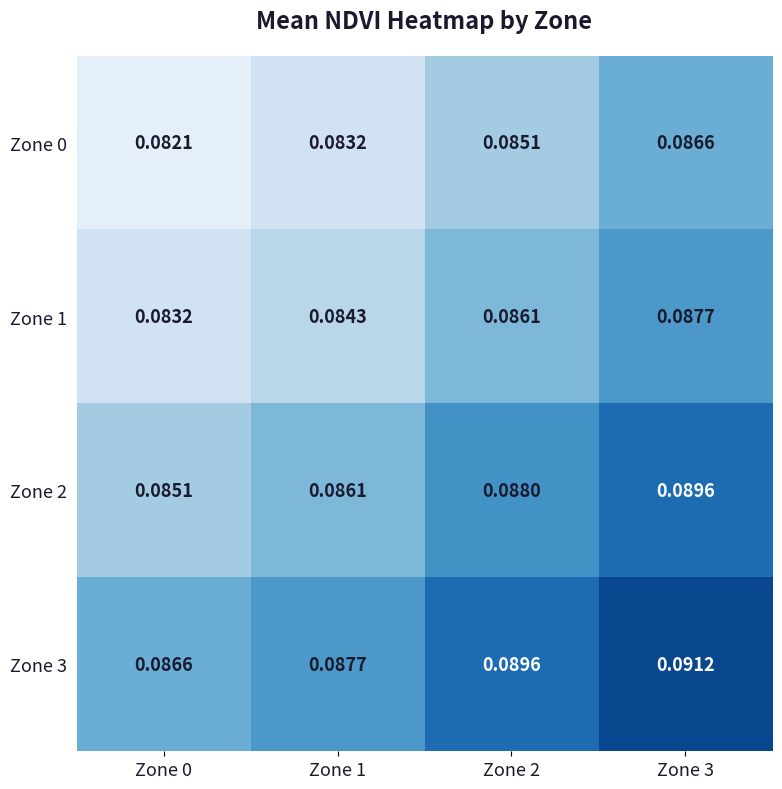

What is the total value across all series at Zone 2?

0.3